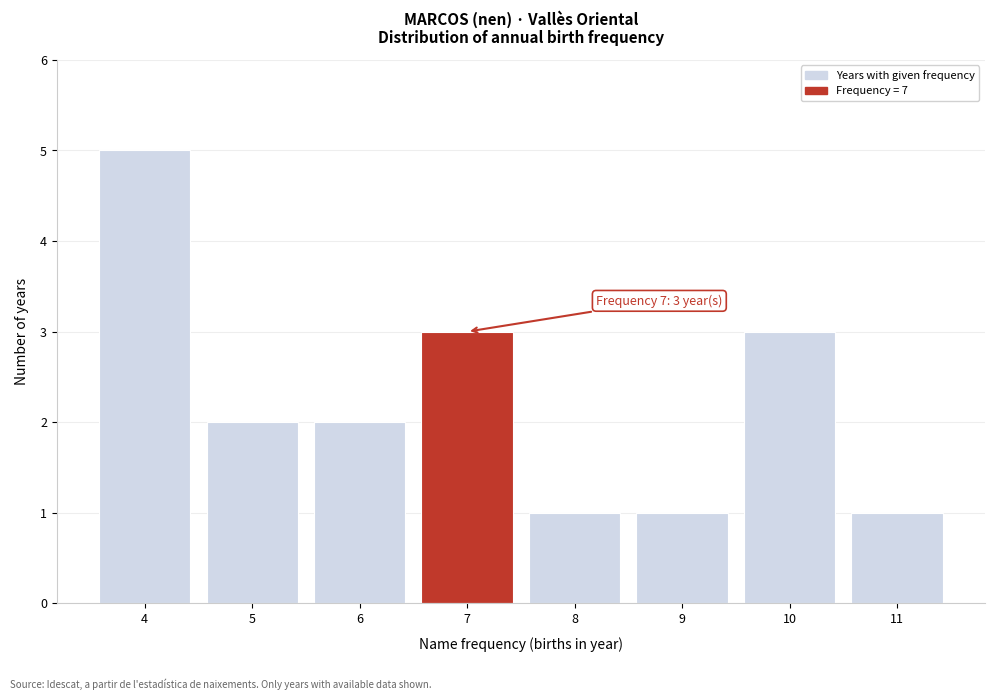

Reading right to left, list all the values displayed in this chart.

11=1	10=3	9=1	8=1	7=3	6=2	5=2	4=5